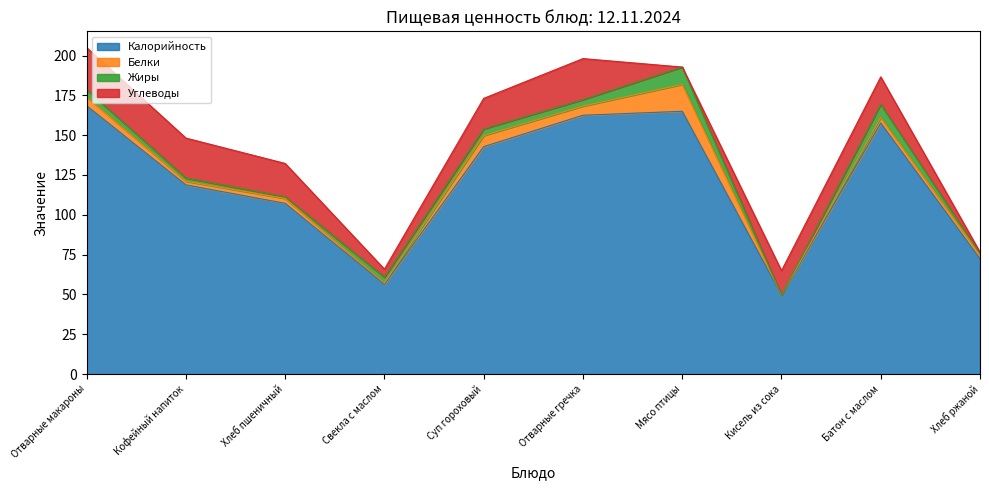

Is it true that Жиры equals 13.2 at Батон с маслом?

False